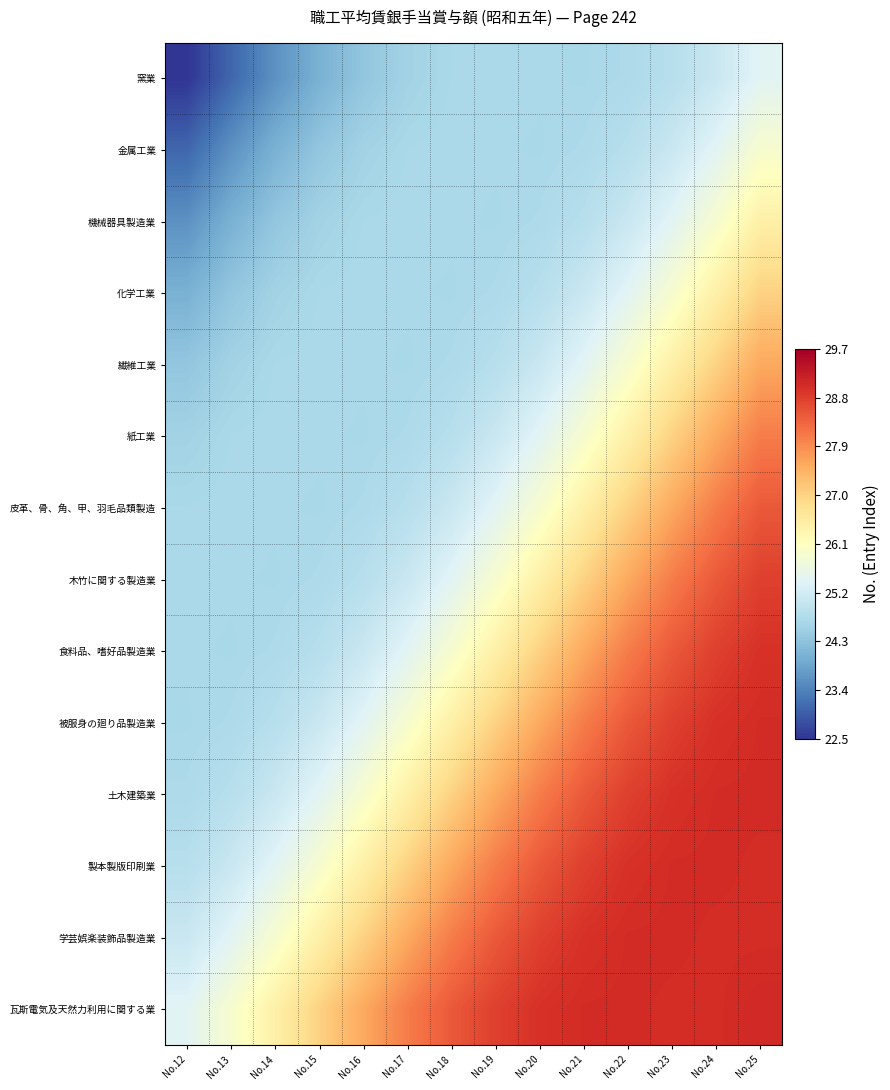

What is the maximum value shown in the chart?

29.1